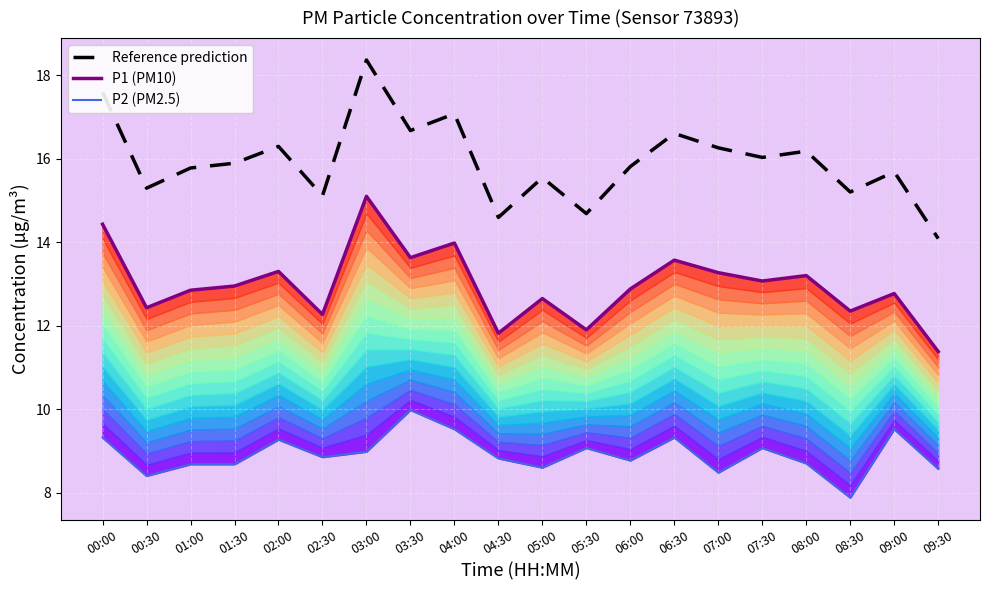

Which series changed the most between 05:30 and 08:00?

Reference prediction